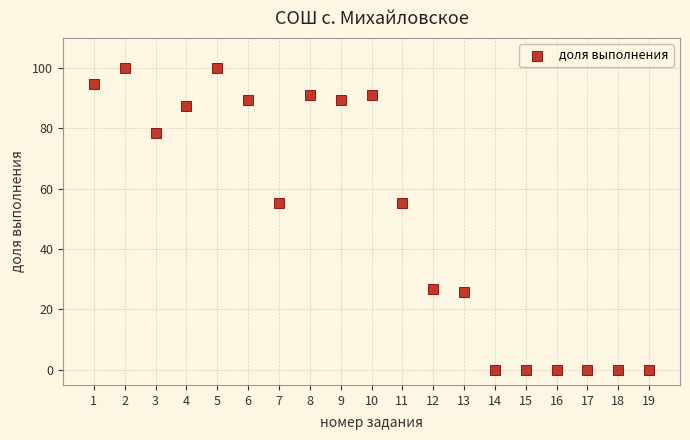

What is the range of Y values (max minus min)?

100.0